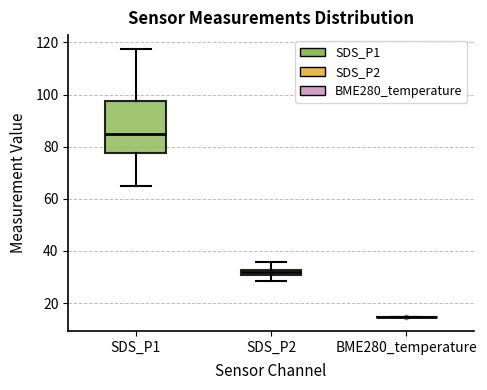

Where is the upper edge of the box for SDS_P2 on the y-axis? The values are not printed on the chart, so give them approximately, as read against the axis.

32